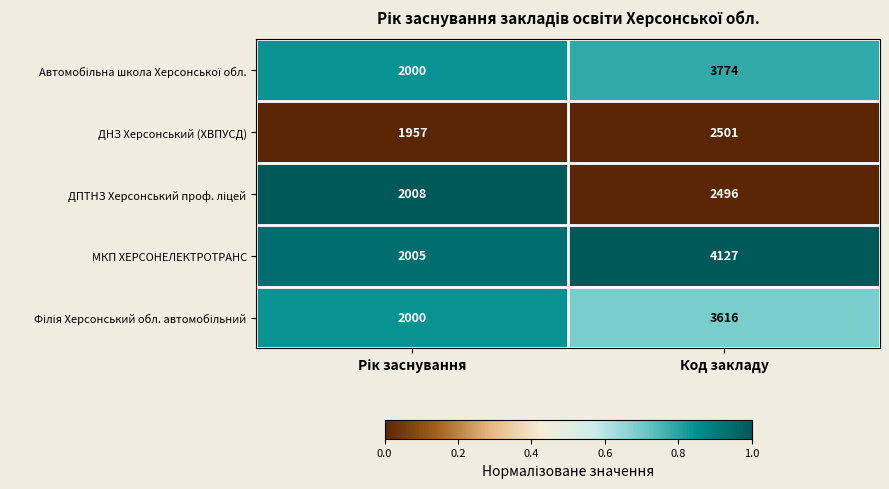

What is the minimum value shown in the chart?

1957